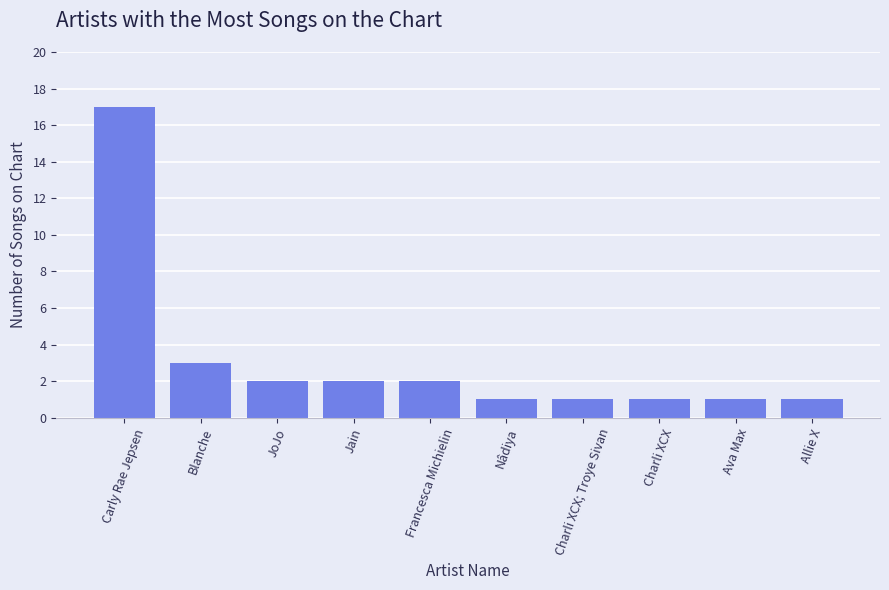

What is the difference between the values at Charli XCX; Troye Sivan and Blanche?

2